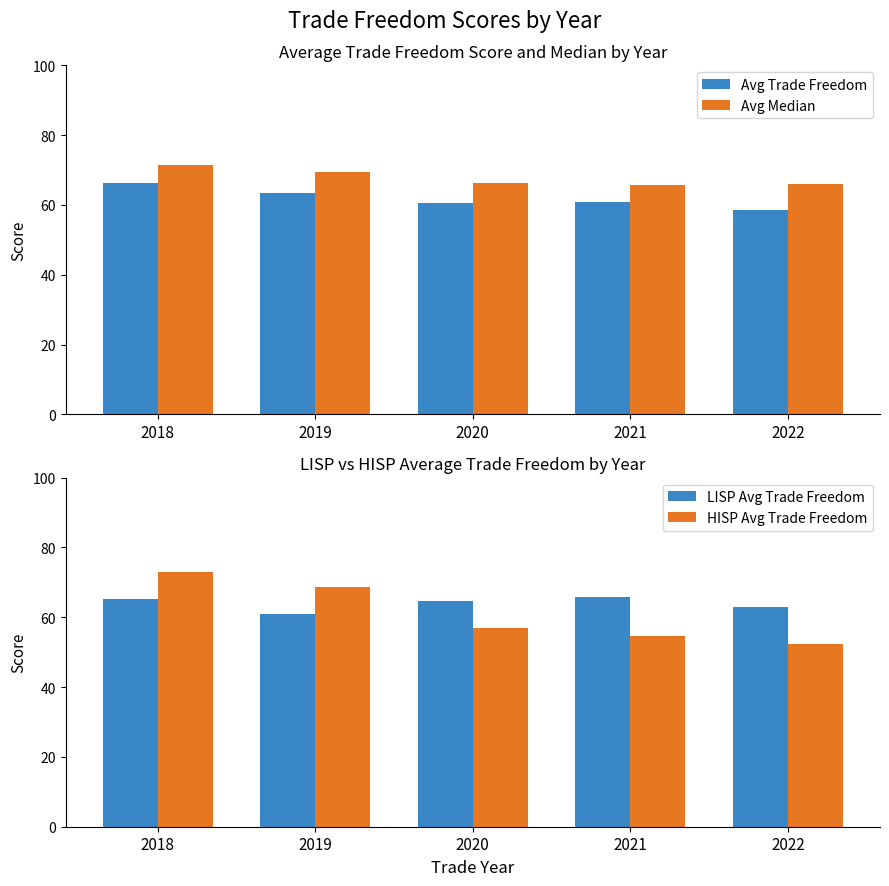

What is the smallest value displayed?

52.4